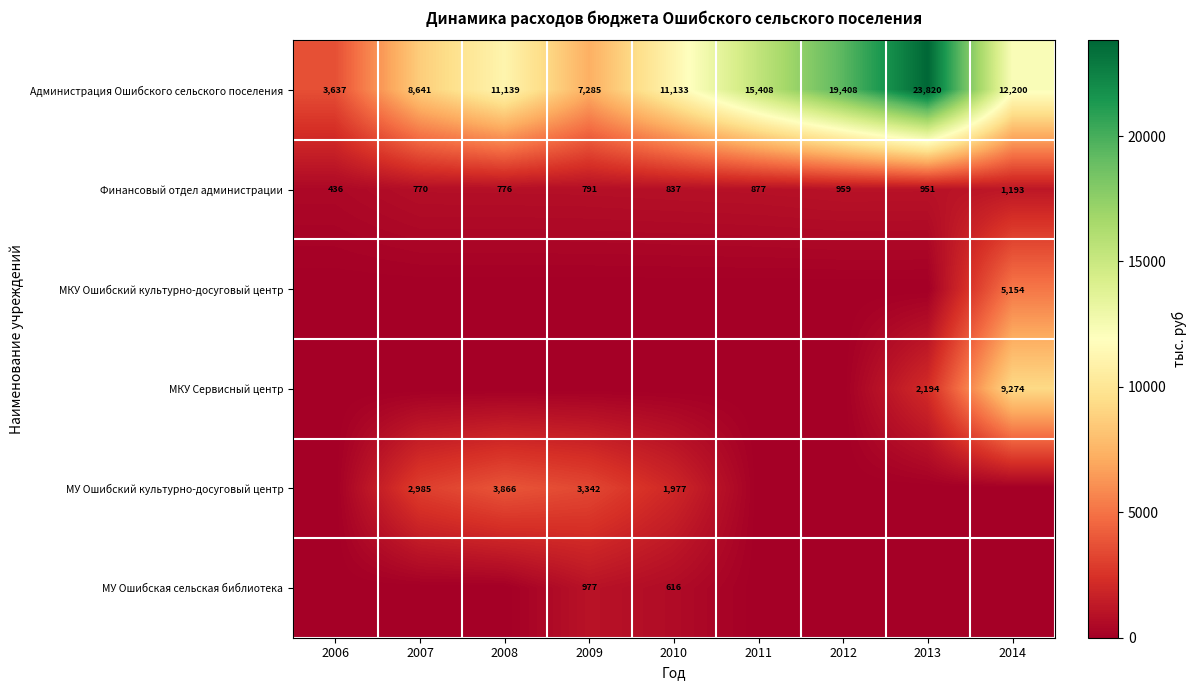

True or false: МУ Ошибский культурно-досуговый центр has a value of 1289.1 at 2010.

False